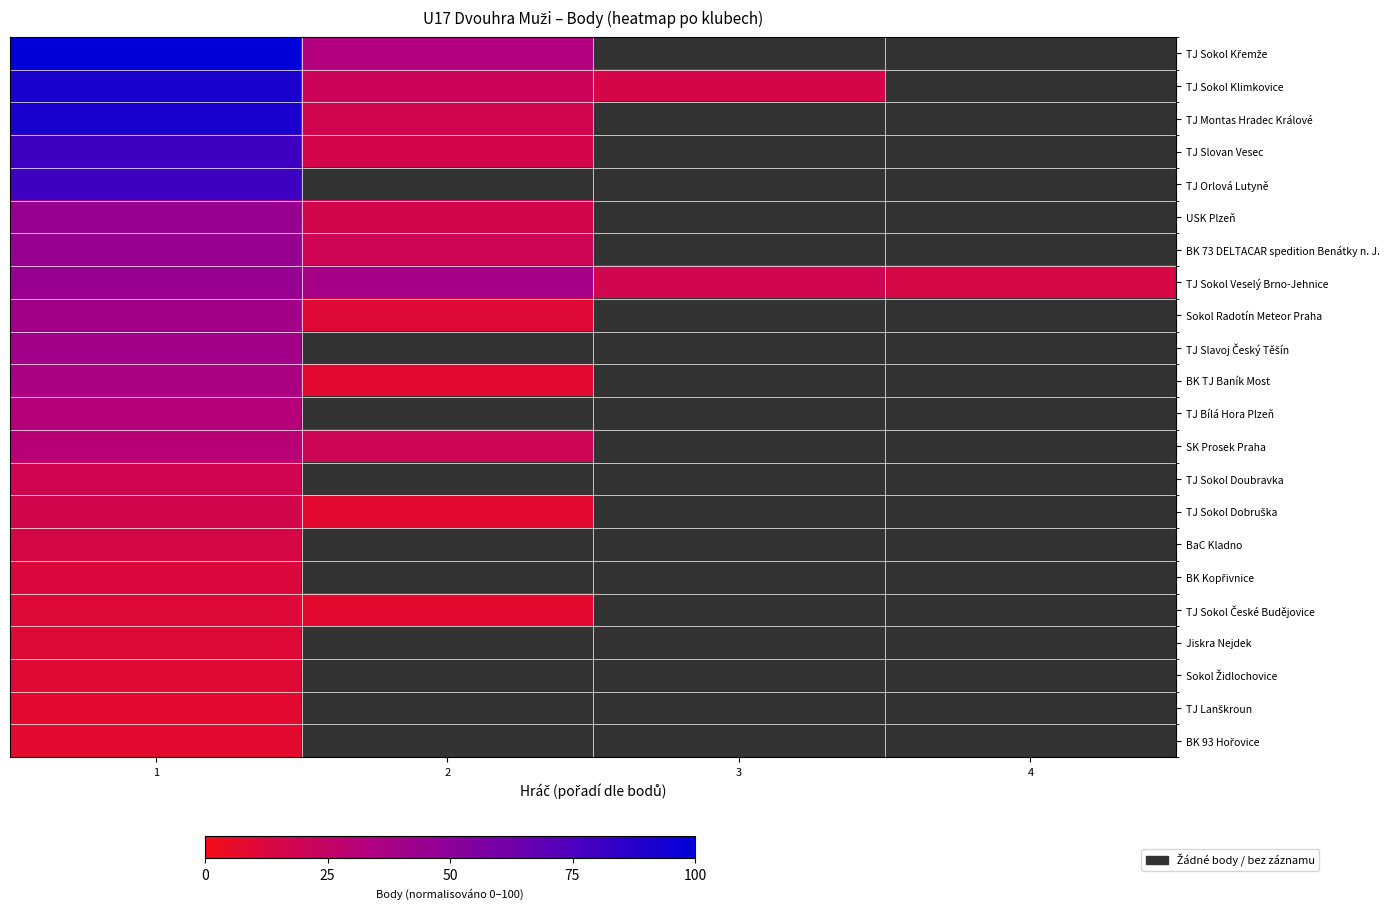

How many data points in TJ Sokol Klimkovice are less than 20?

1